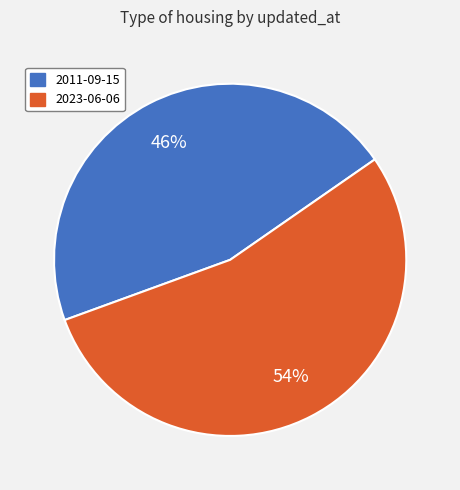

Which slice is the smallest?

2011-09-15